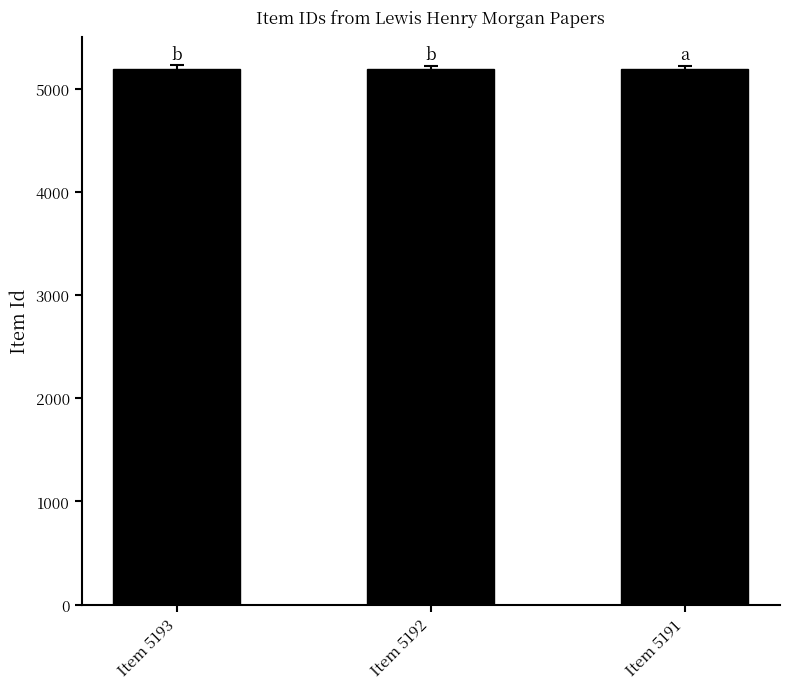

What is the value of the 2nd bar from the left?

5192